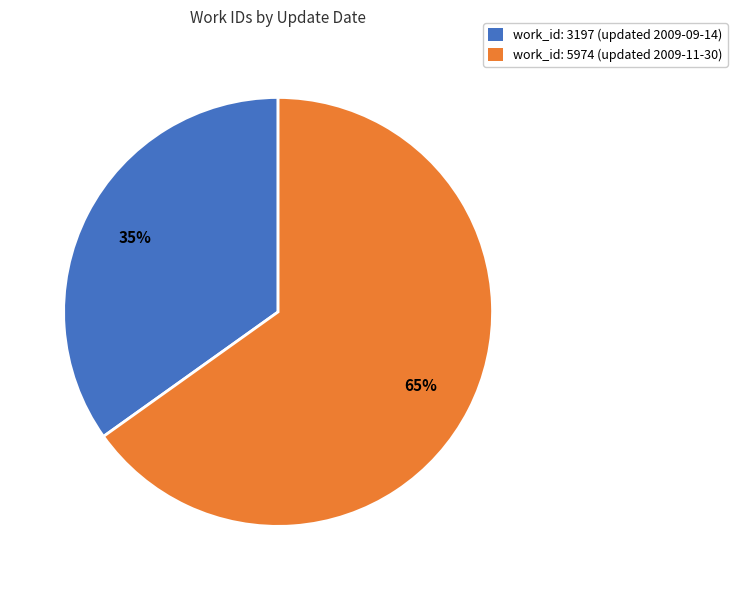

To the nearest percent, what is the average slice percentage?

50%